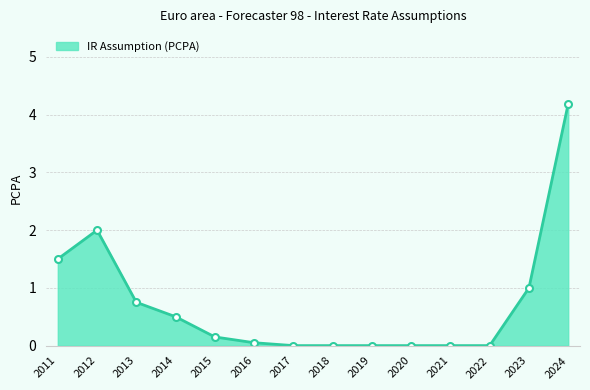

Does the chart display data point markers on the line(s)?

Yes